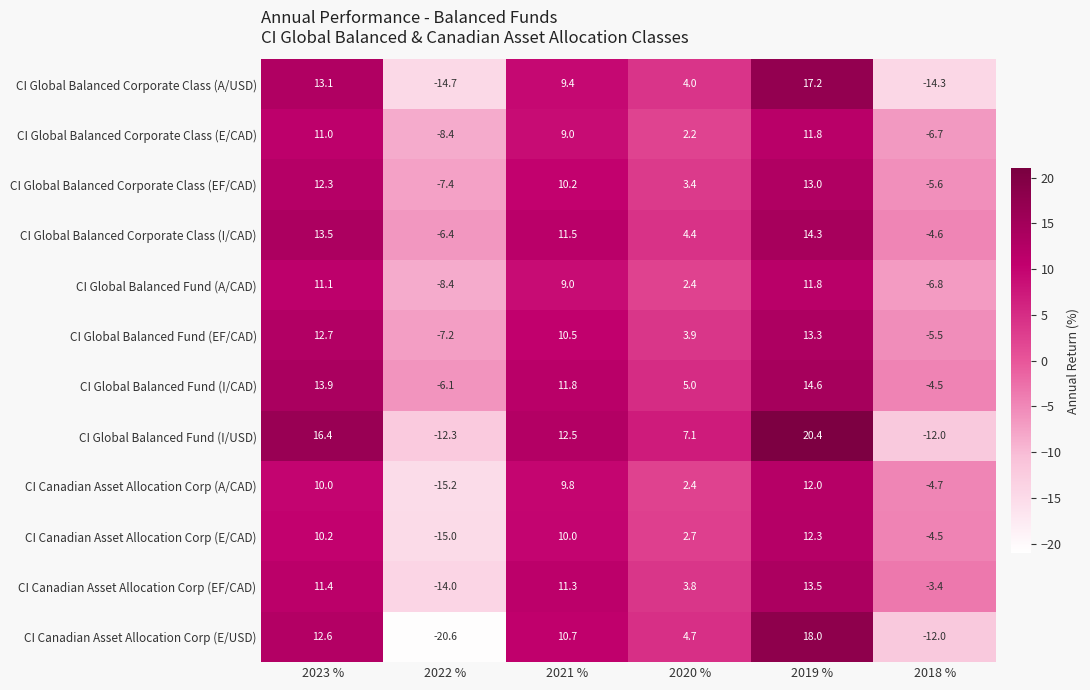

What is the difference between the CI Global Balanced Corporate Class (A/USD) values at 2018 % and 2023 %?

27.4